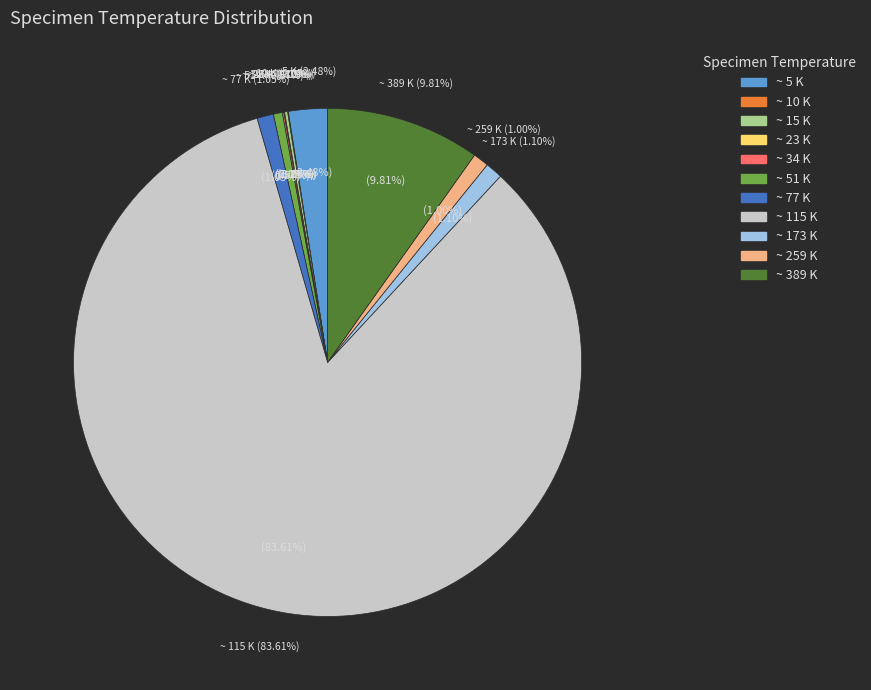

Between ~ 77 K and ~ 5 K, which is larger?

~ 5 K